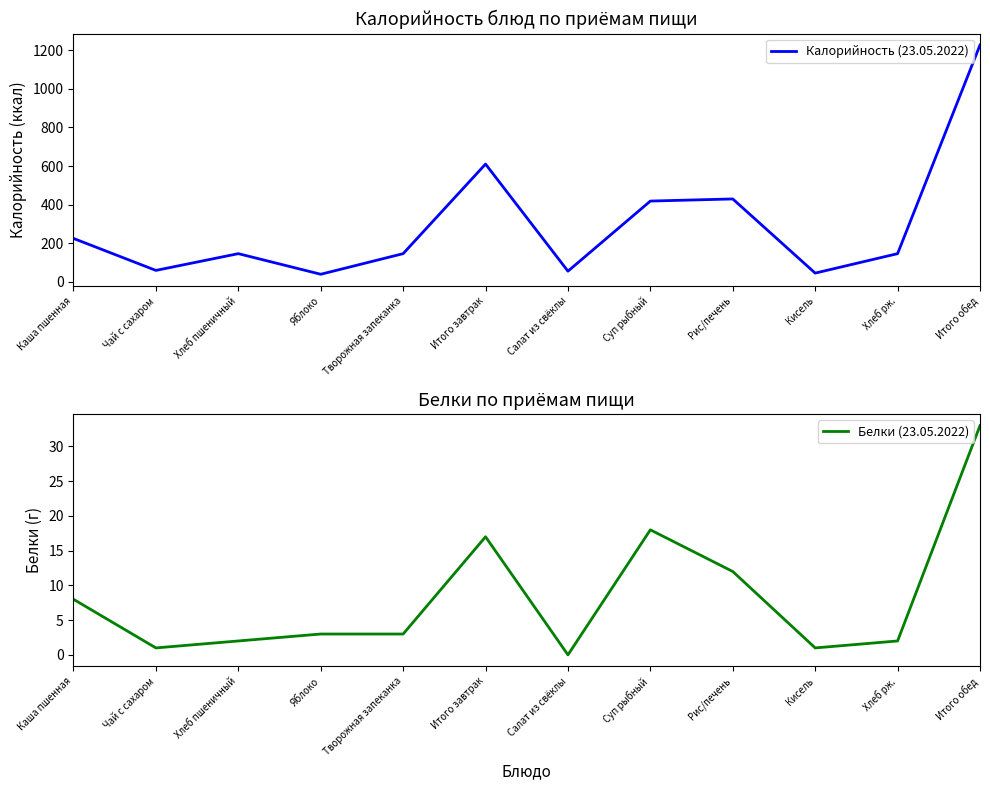

Rank the series at Хлеб рж. from highest to lowest value.

Калорийность (23.05.2022), Белки (23.05.2022)